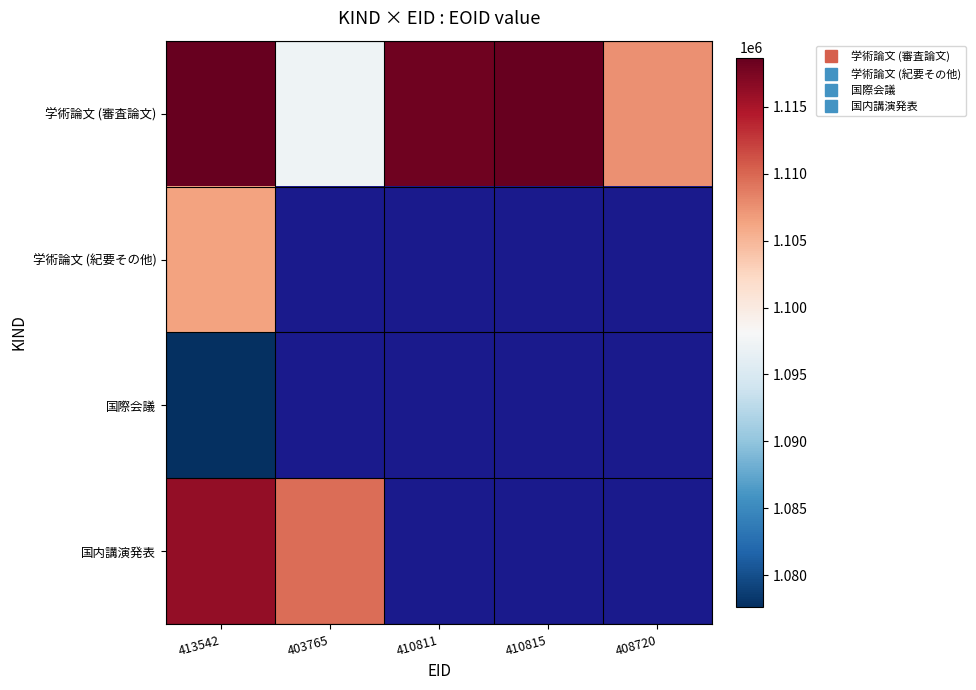

At which label does 国際会議 reach its peak?

413542